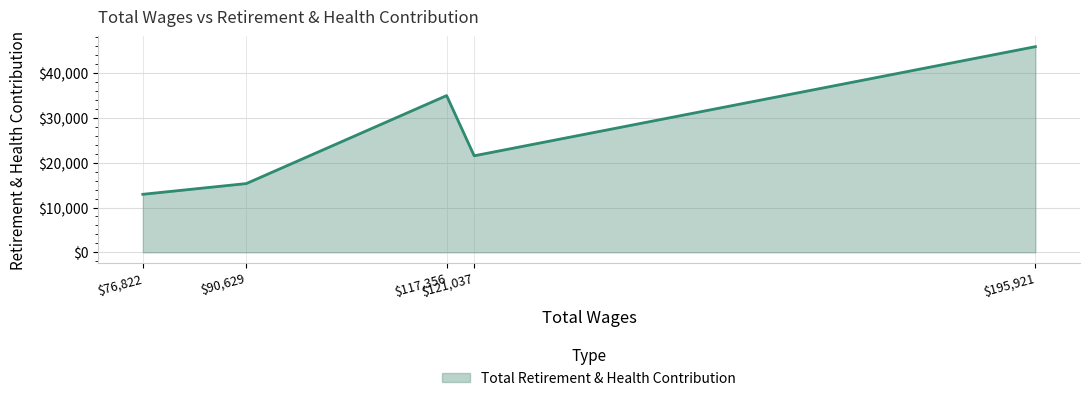

What is the average value?

26157